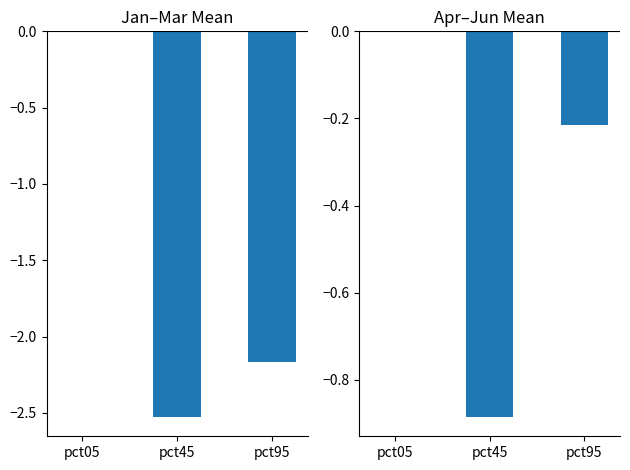

Reading left to right, transcribe all the data shown in this chart.

Jan-Mar: 0.0	-2.5	-2.2
Apr-Jun: 0.0	-0.9	-0.2